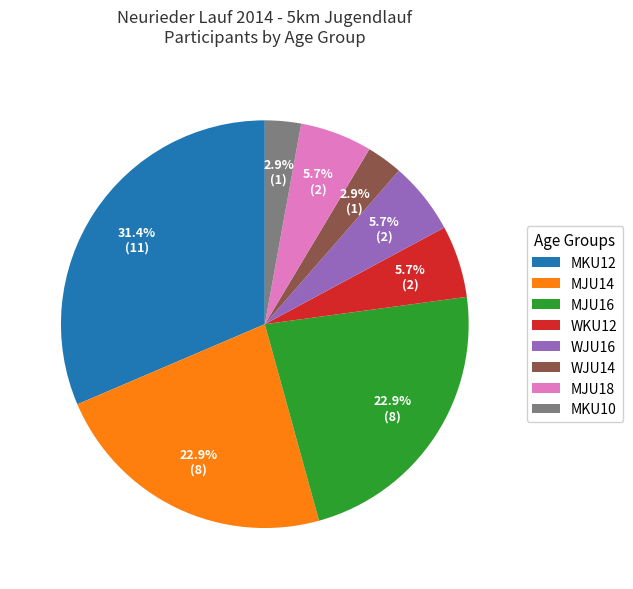

Is there a majority slice in this chart?

No